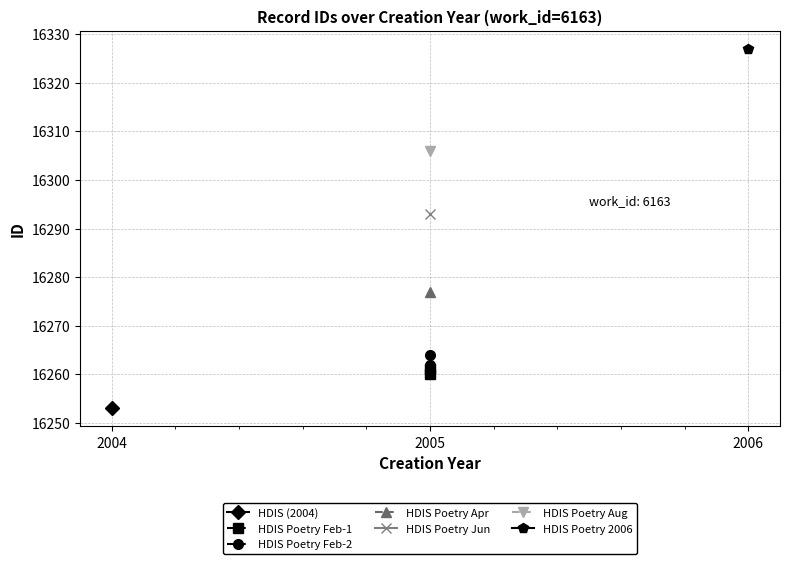

Between 2004 and 2005, which series saw the biggest shift?

HDIS Poetry Feb-2